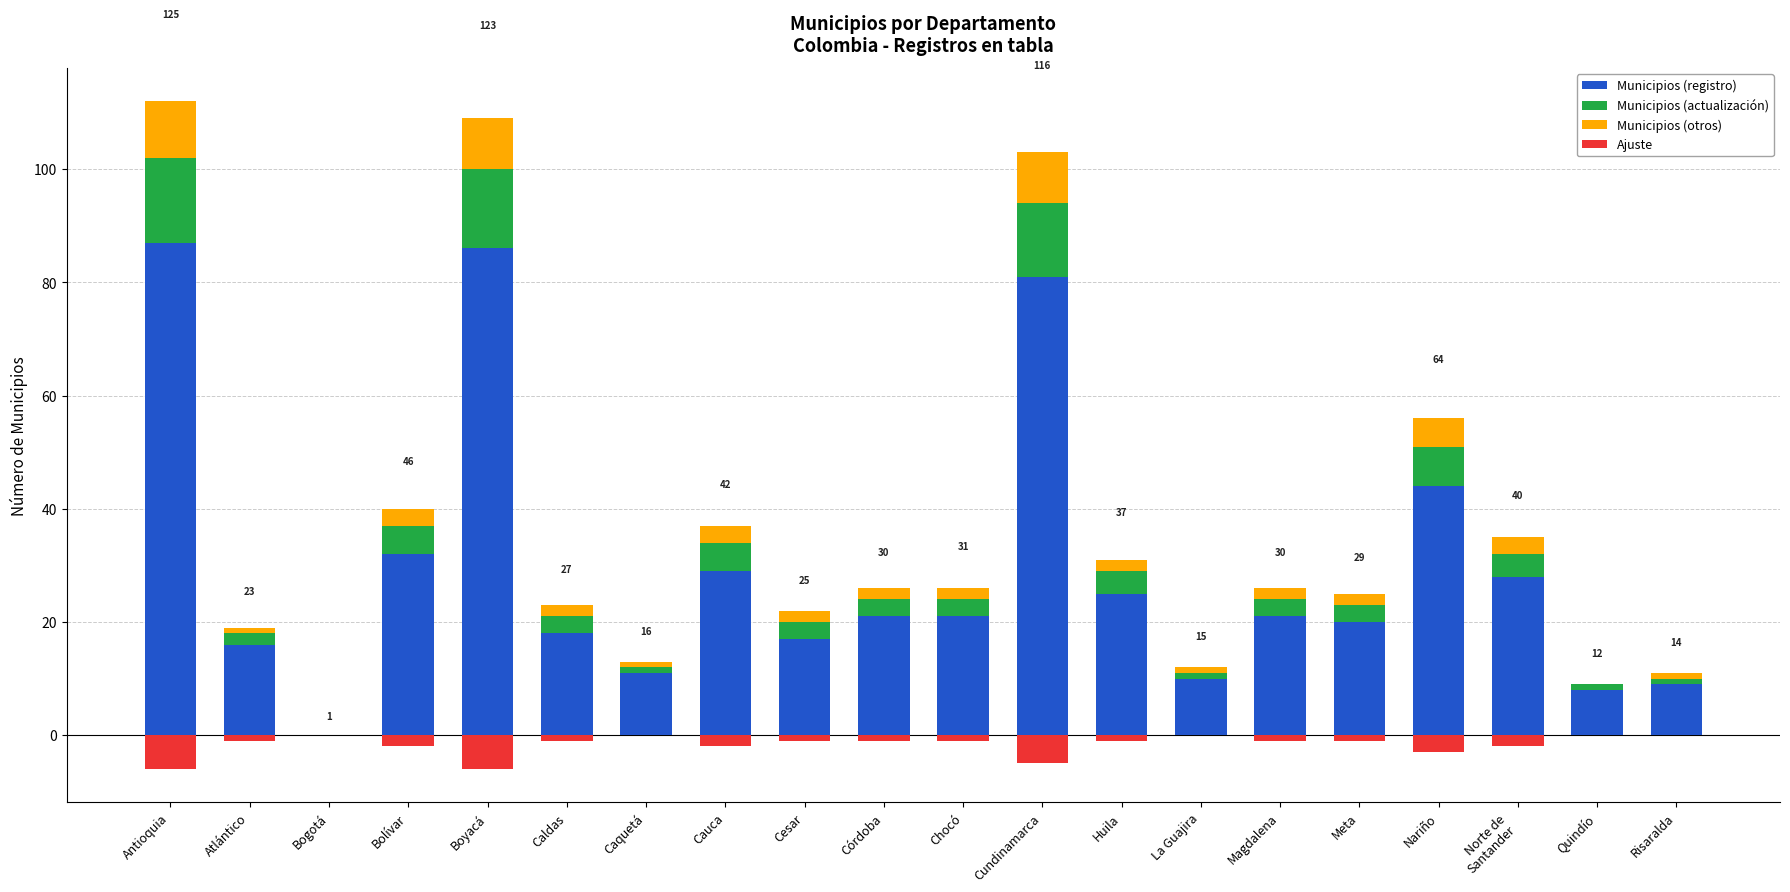

Which series changed the most between Bogotá and Risaralda?

Municipios (registro)